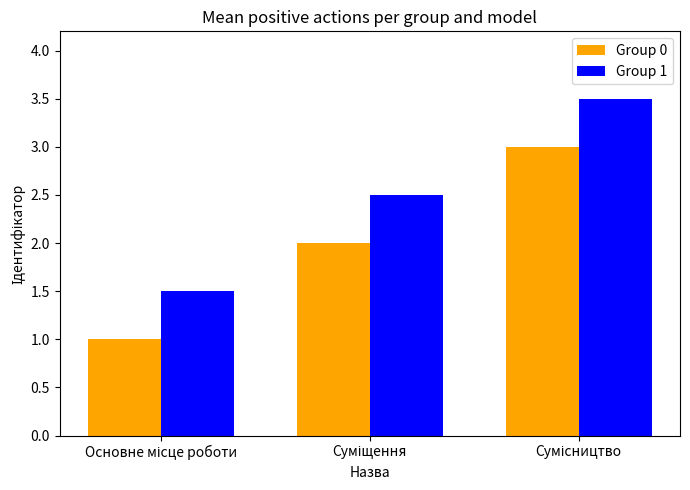

List the series in order of their peak value, highest first.

Group 1, Group 0